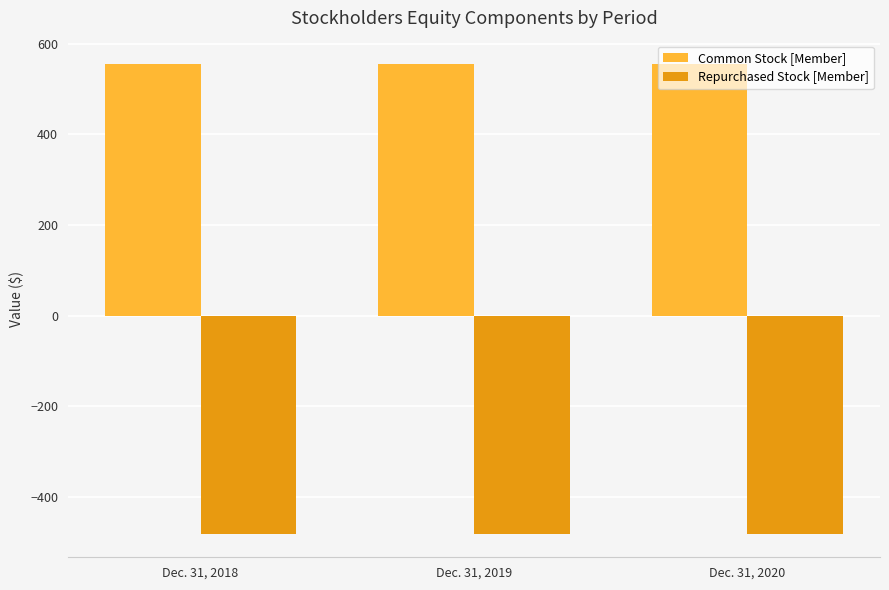

Reading left to right, list all the values displayed in this chart.

Common Stock [Member]: Dec. 31, 2018=555	Dec. 31, 2019=555	Dec. 31, 2020=555
Repurchased Stock [Member]: Dec. 31, 2018=-481	Dec. 31, 2019=-481	Dec. 31, 2020=-481